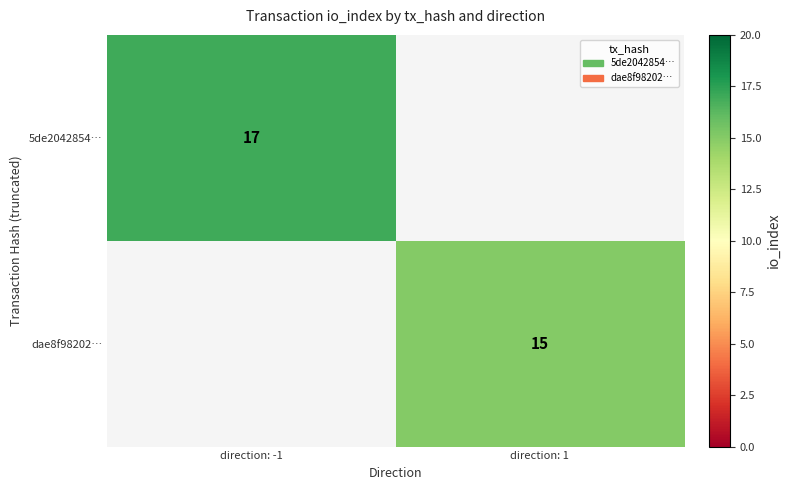

What is the minimum value shown in the chart?

15.0